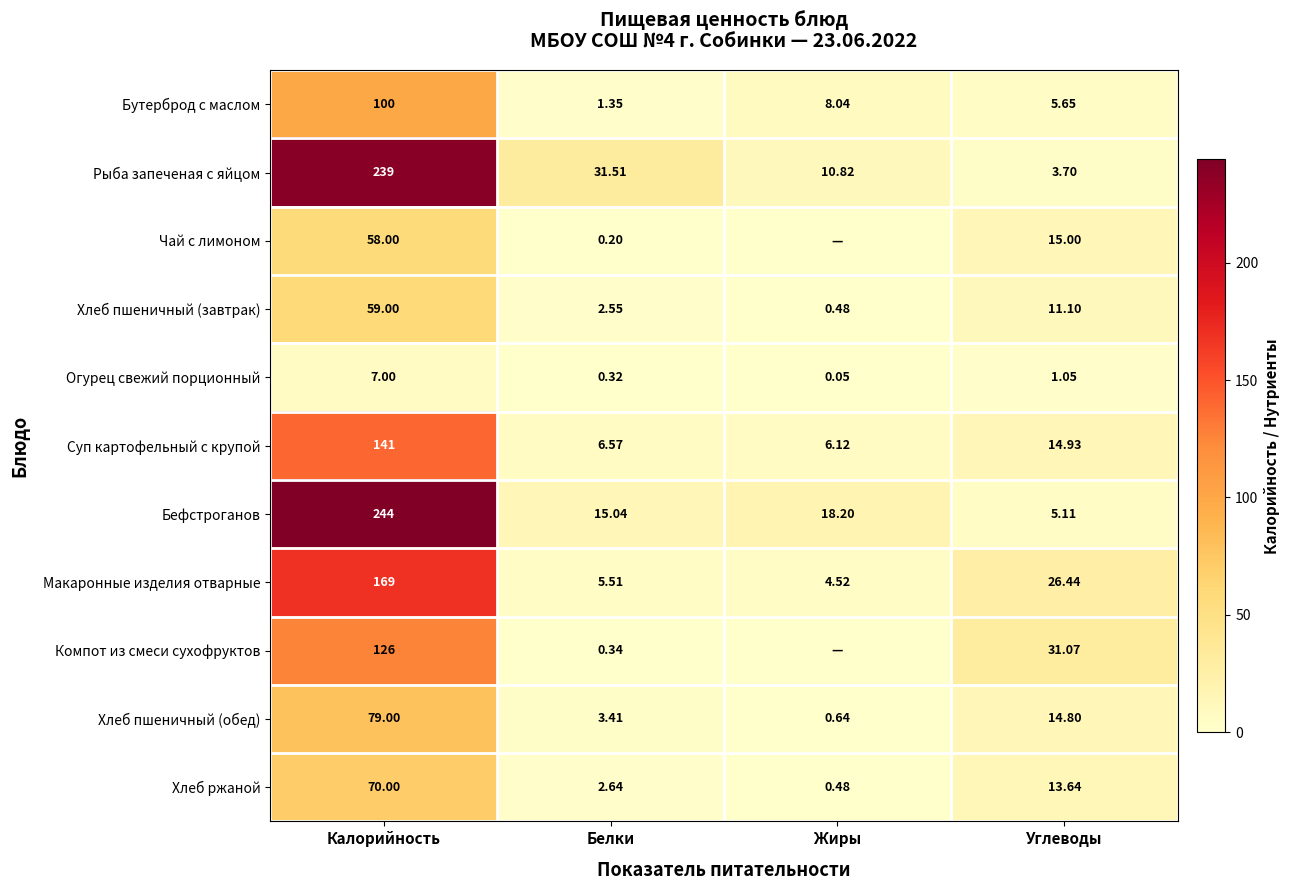

How many series are shown in this chart?

11